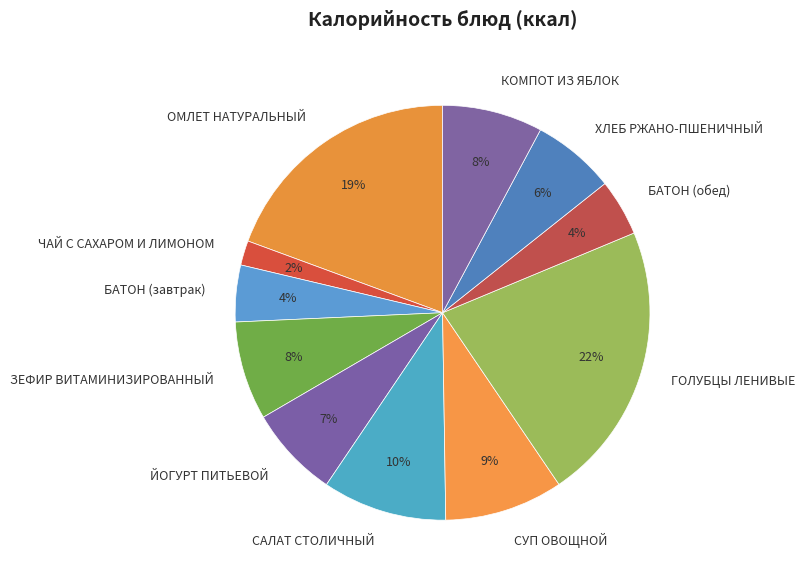

Is ХЛЕБ РЖАНО-ПШЕНИЧНЫЙ the majority of the pie?

No